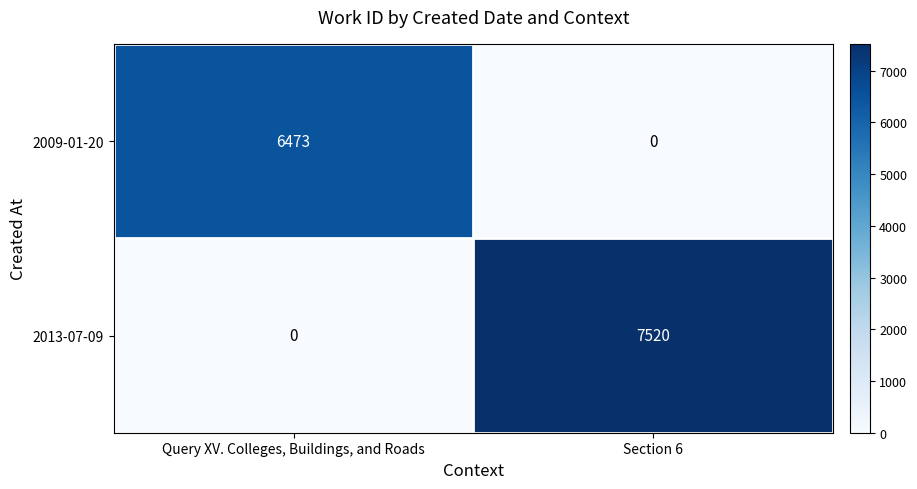

How many positive values does the 2013-07-09 series have?

1